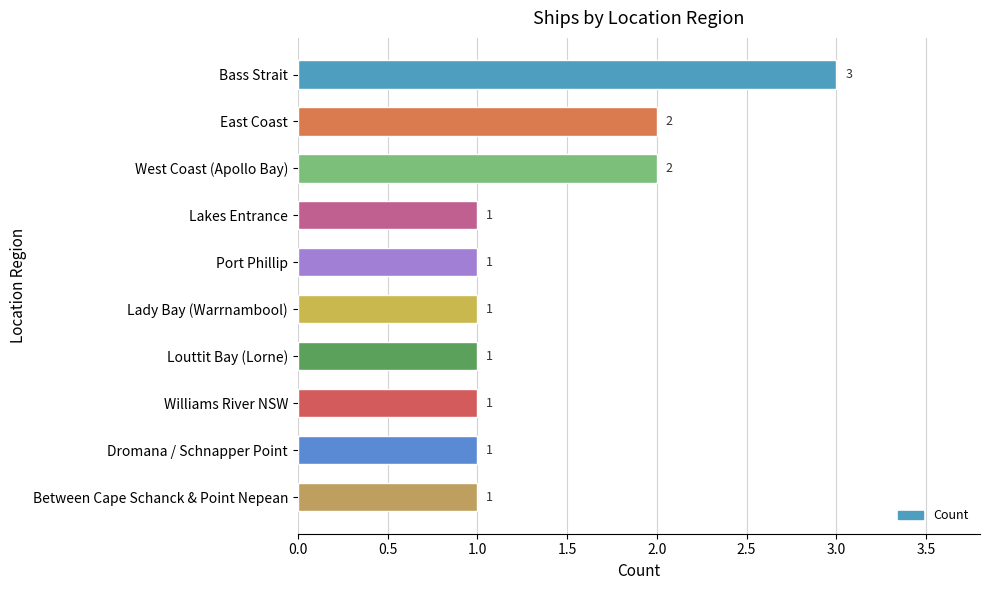

What is the value of the 5th bar from the top?

1